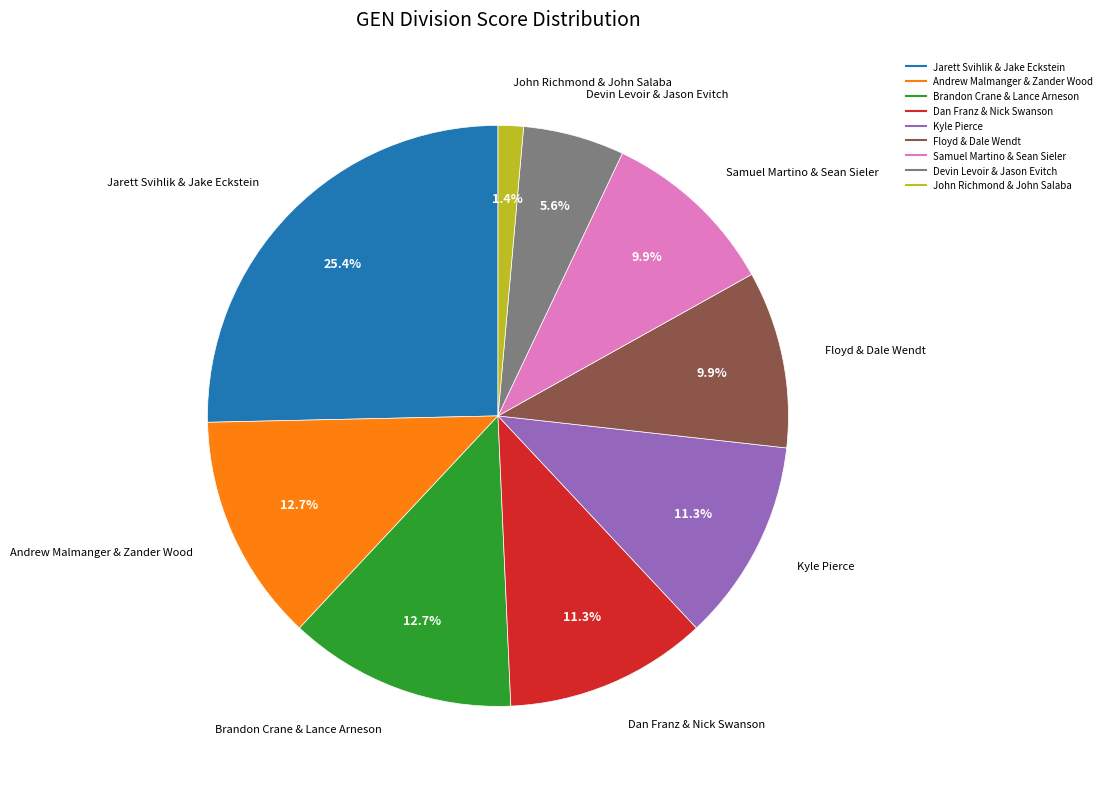

Which slice is the smallest?

John Richmond & John Salaba